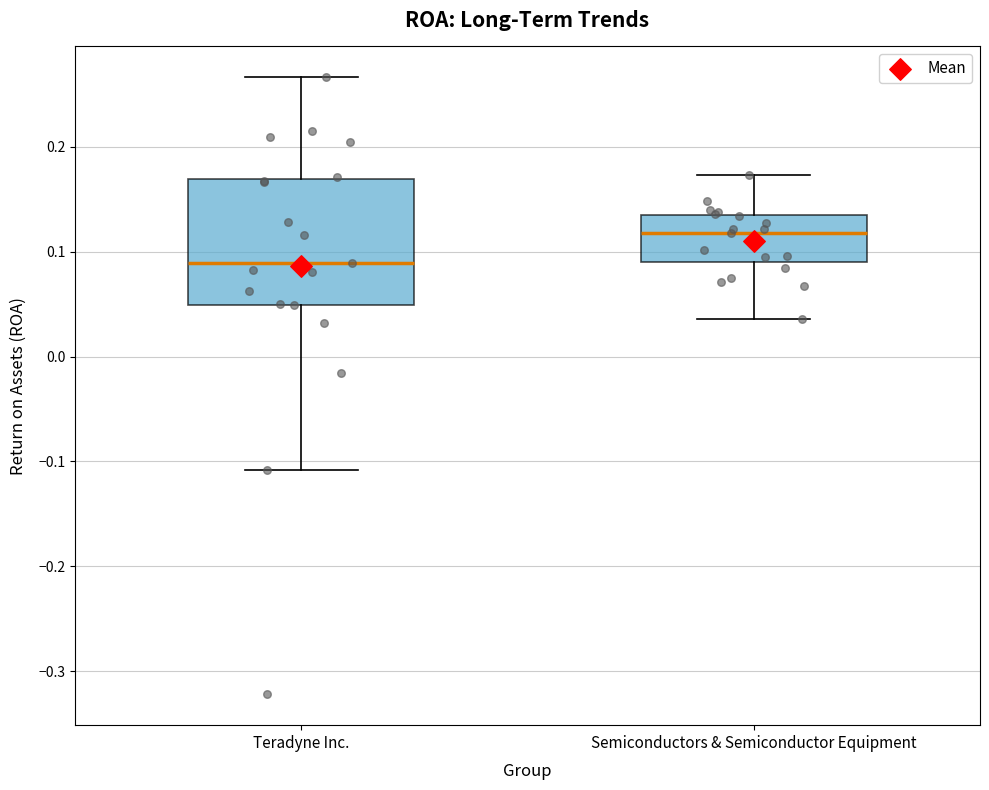

Reading left to right, transcribe this box plot: for each box, give where its median line is, the range the box spans, and where its two whiskers end, as read against the y-axis. The values are not printed on the chart, so give them approximately, as read against the axis.

Teradyne Inc.: median 0.09, box 0.05 to 0.17, whiskers -0.11 to 0.27
Semiconductors & Semiconductor Equipment: median 0.12, box 0.09 to 0.13, whiskers 0.04 to 0.17